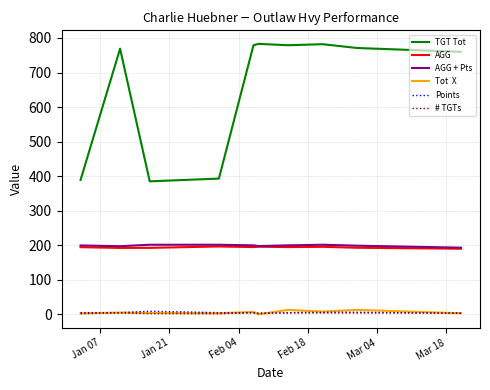

What is the maximum value shown in the chart?

783.0